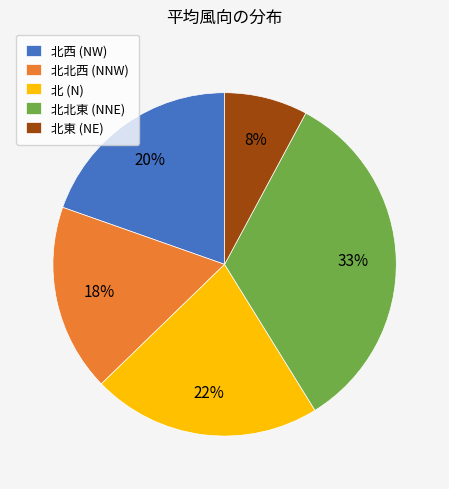

To the nearest percent, what is the difference between the largest and smallest slice percentages?

25%